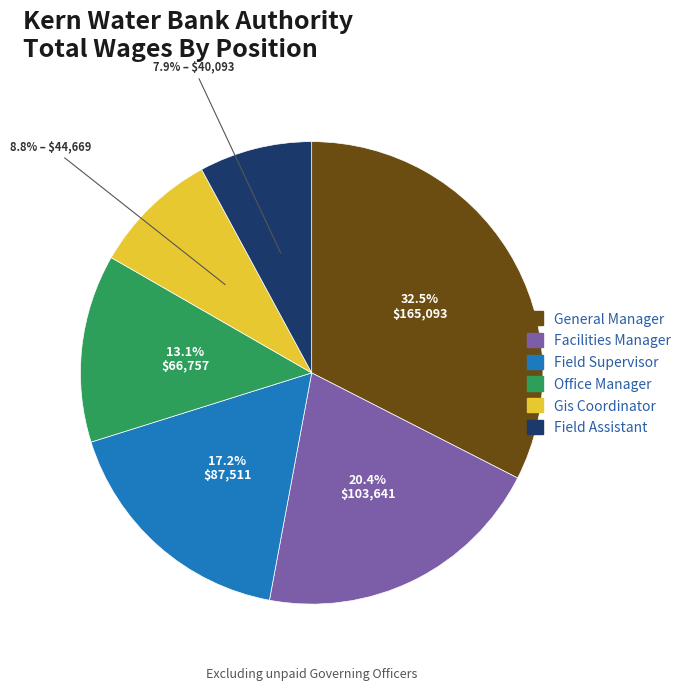

Count the number of slices in the pie.

6